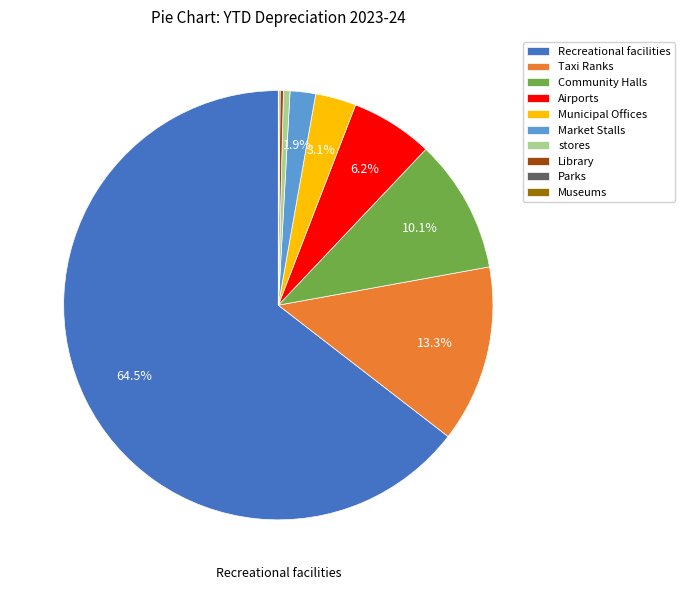

Is the sum of Community Halls and Market Stalls greater than half?

No